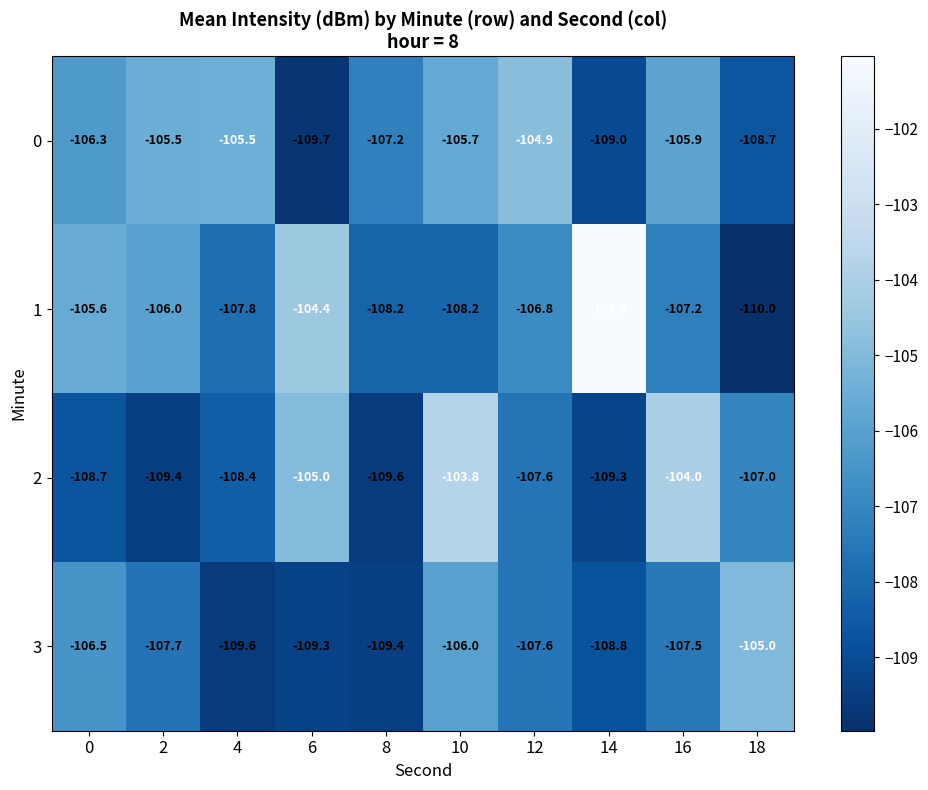

Rank the series by their average value, from lowest to highest.

3, 2, 0, 1